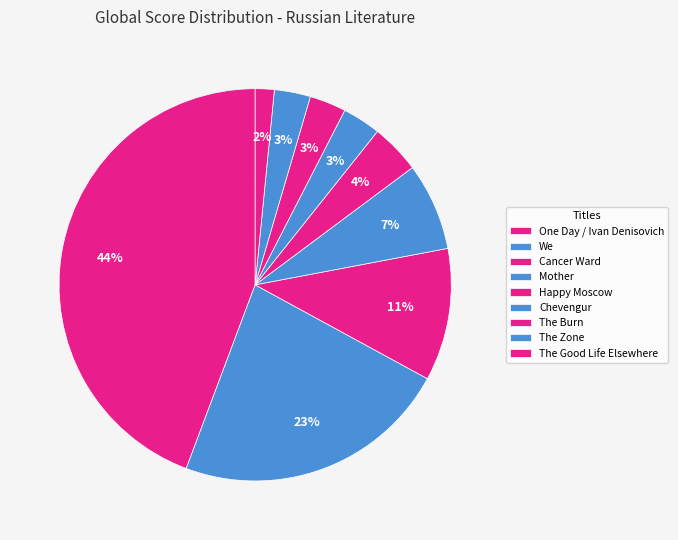

Count the number of slices in the pie.

9